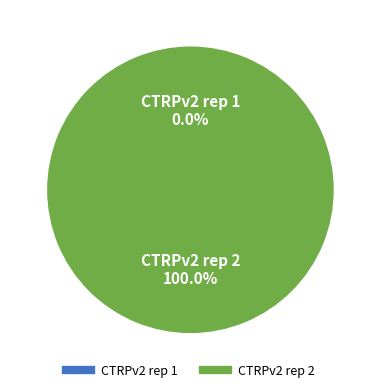

Which slice represents more than half of the pie?

CTRPv2 rep 2